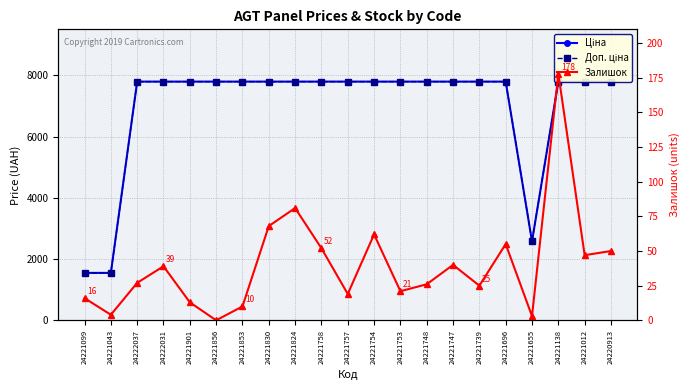

The Залишок series shows 27.0 at 24222037. True or false?

True